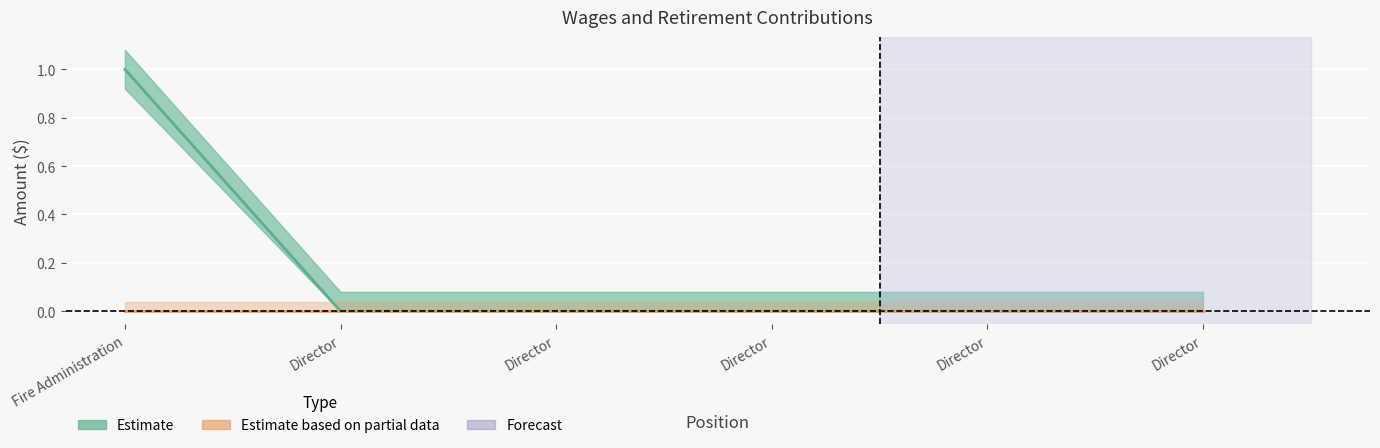

How many data points does each series have?

6